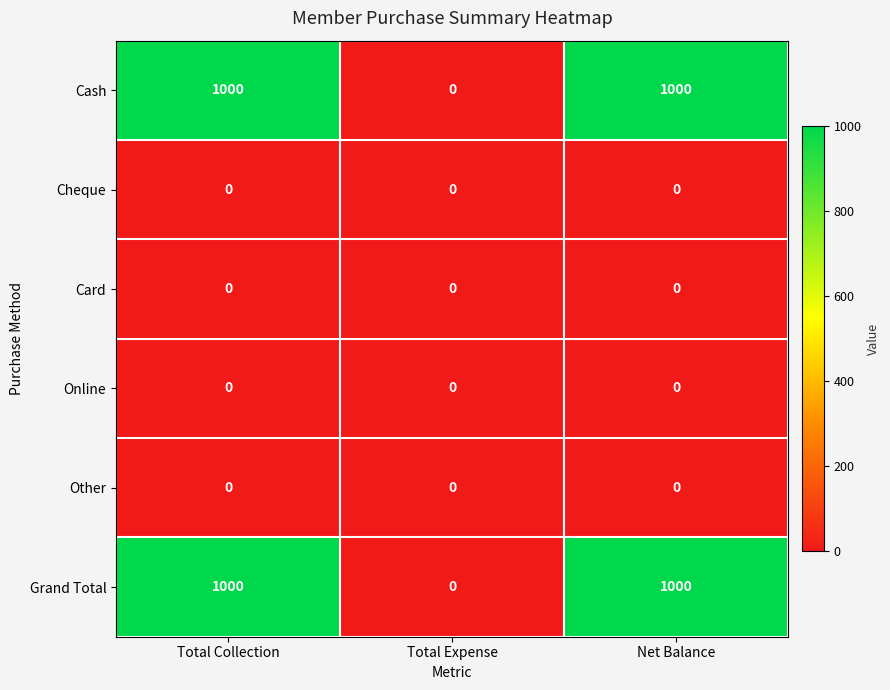

Reading left to right, what are all the values shown in this chart?

Cash: Total Collection=1000	Total Expense=0	Net Balance=1000
Cheque: Total Collection=0	Total Expense=0	Net Balance=0
Card: Total Collection=0	Total Expense=0	Net Balance=0
Online: Total Collection=0	Total Expense=0	Net Balance=0
Other: Total Collection=0	Total Expense=0	Net Balance=0
Grand Total: Total Collection=1000	Total Expense=0	Net Balance=1000